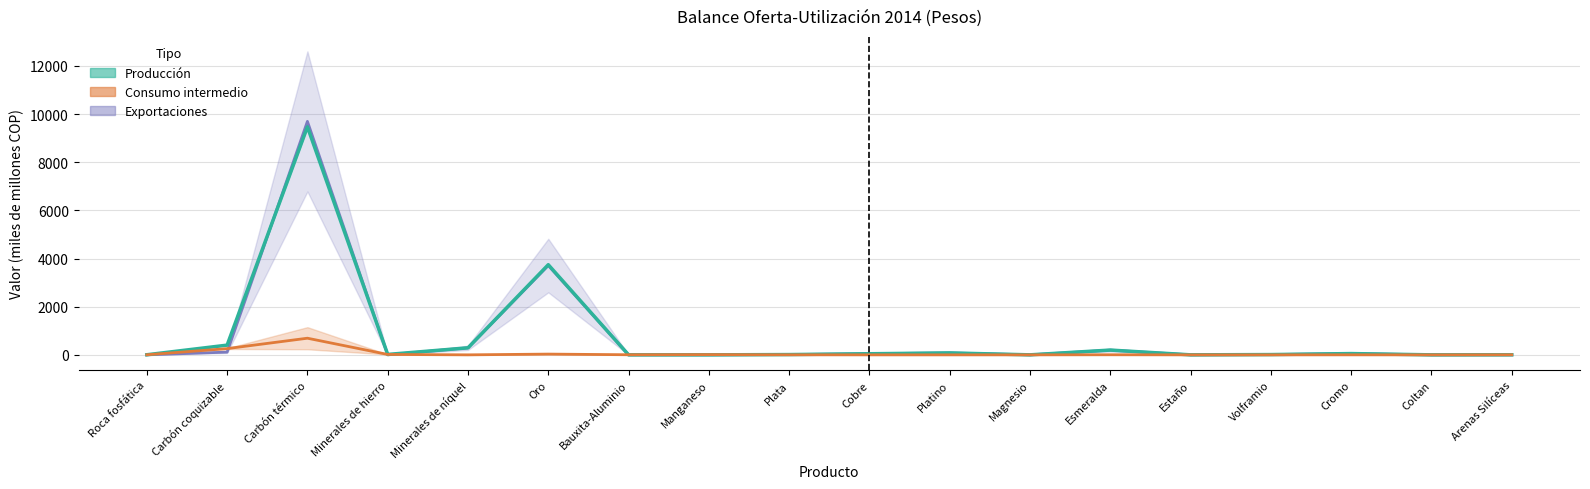

At which category does Consumo intermedio reach its first local valley?

Minerales de níquel